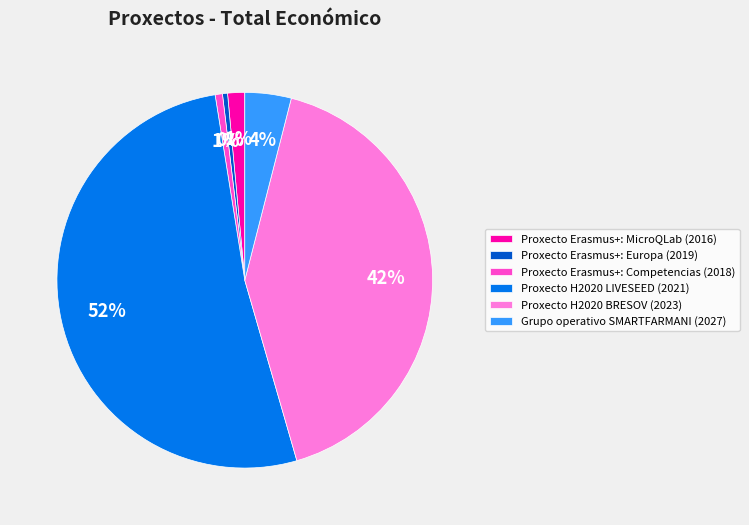

To the nearest percent, what is the average slice percentage?

17%